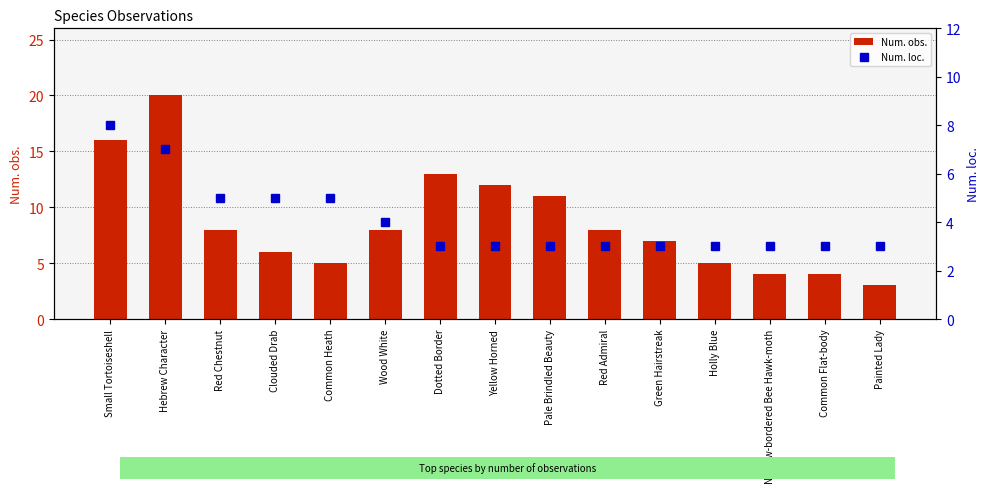

What is the average value of the Num. loc. series?

4